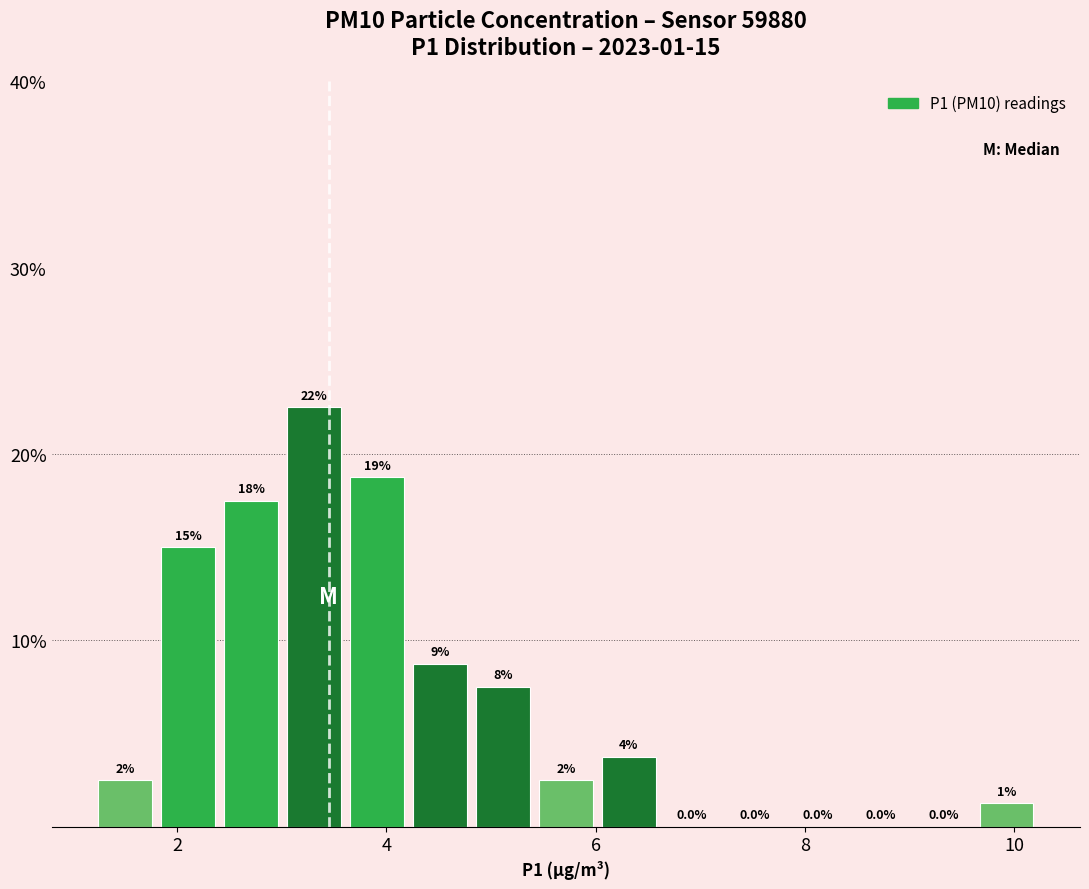

Around what value on the x-axis is the tallest bar? Give the approximate position of its centre, as read against the axis.

3.4